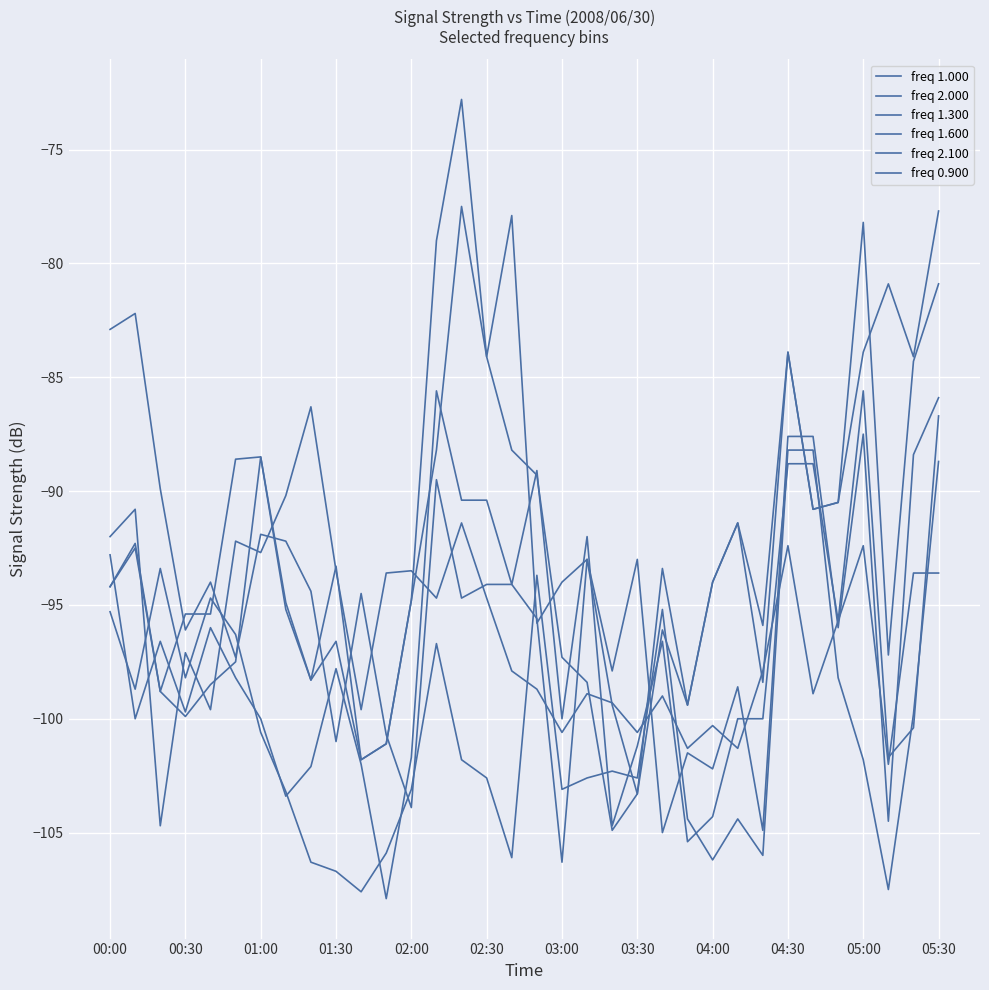

Does the chart have visible grid lines?

Yes